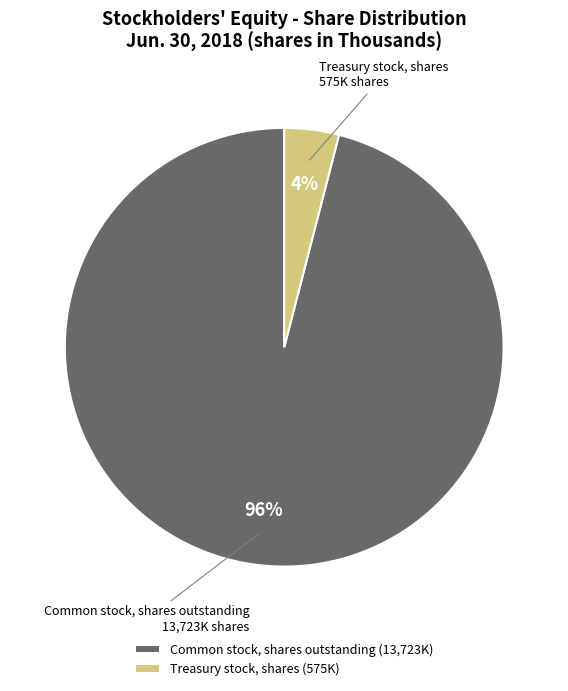

To the nearest percent, what is the difference between the largest and smallest slice percentages?

92%